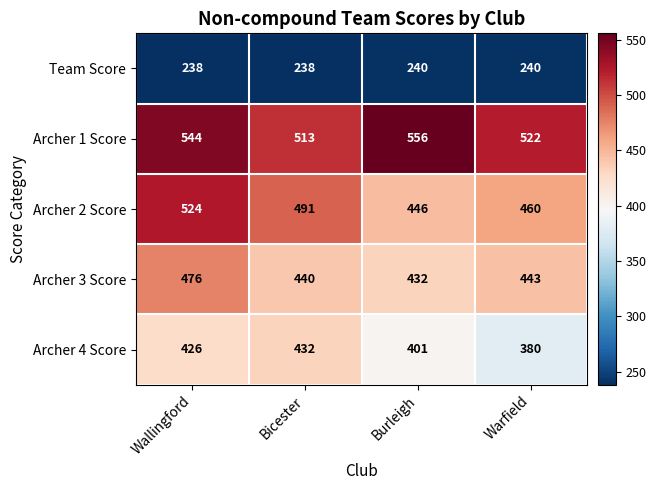

List the labels in order of Archer 1 Score value, largest first.

Burleigh, Wallingford, Warfield, Bicester